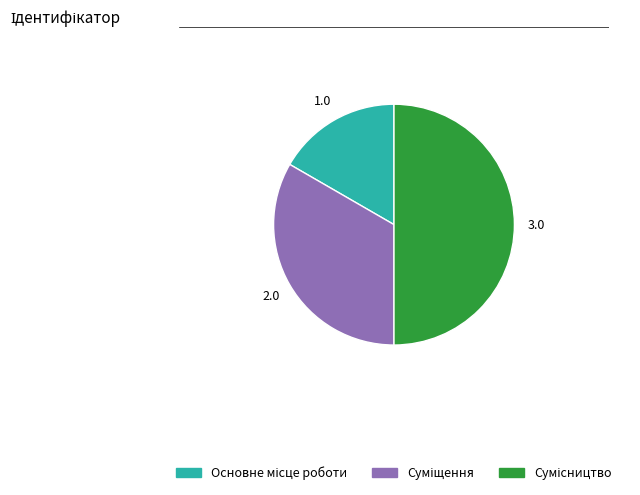

To the nearest percent, what is the difference between the Суміщення and Основне місце роботи slice percentages?

17%